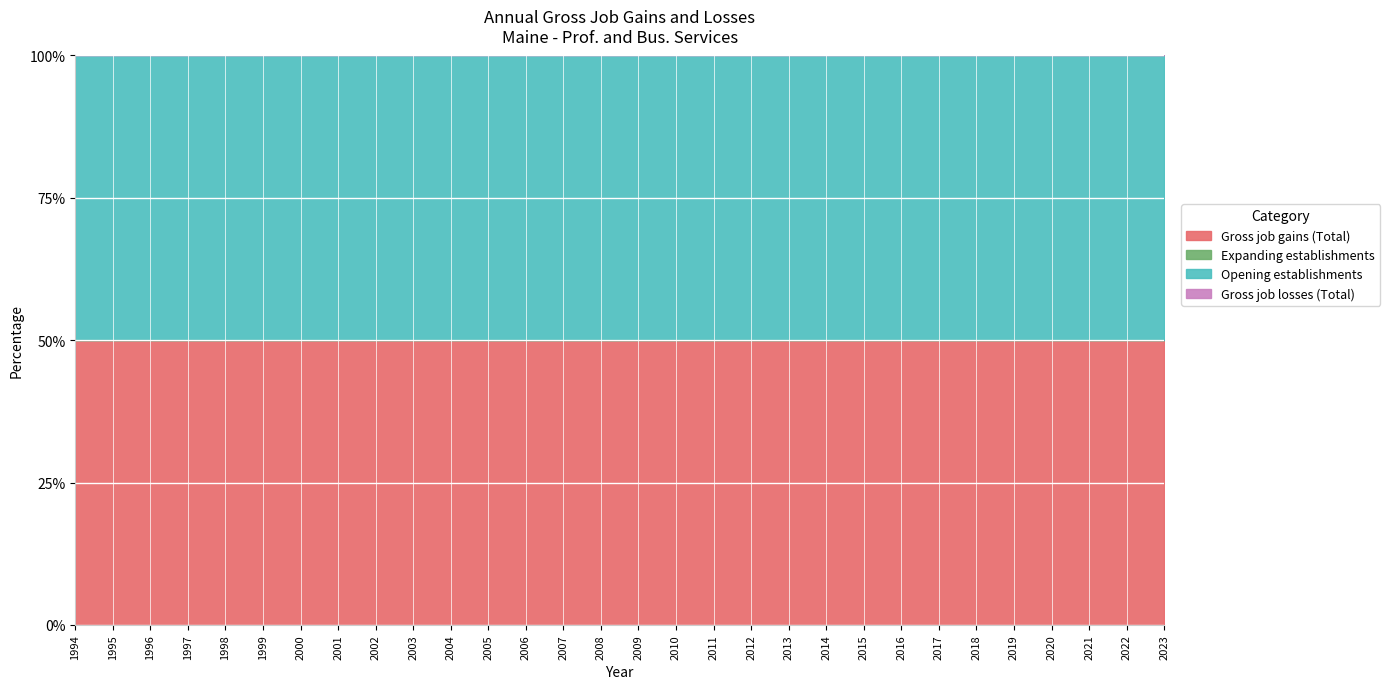

Reading right to left, list all the values displayed in this chart.

Gross job gains (Total): 2023=200	2022=200	2021=200	2020=200	2019=200	2018=200	2017=200	2016=200	2015=200	2014=200	2013=200	2012=200	2011=200	2010=200	2009=200	2008=200	2007=200	2006=200	2005=200	2004=200	2003=200	2002=200	2001=200	2000=200	1999=200	1998=200	1997=200	1996=200	1995=200	1994=200
Expanding establishments: 2023=0	2022=0	2021=0	2020=0	2019=0	2018=0	2017=0	2016=0	2015=0	2014=0	2013=0	2012=0	2011=0	2010=0	2009=0	2008=0	2007=0	2006=0	2005=0	2004=0	2003=0	2002=0	2001=0	2000=0	1999=0	1998=0	1997=0	1996=0	1995=0	1994=0
Opening establishments: 2023=200	2022=200	2021=200	2020=200	2019=200	2018=200	2017=200	2016=200	2015=200	2014=200	2013=200	2012=200	2011=200	2010=200	2009=200	2008=200	2007=200	2006=200	2005=200	2004=200	2003=200	2002=200	2001=200	2000=200	1999=200	1998=200	1997=200	1996=200	1995=200	1994=200
Gross job losses (Total): 2023=0	2022=0	2021=0	2020=0	2019=0	2018=0	2017=0	2016=0	2015=0	2014=0	2013=0	2012=0	2011=0	2010=0	2009=0	2008=0	2007=0	2006=0	2005=0	2004=0	2003=0	2002=0	2001=0	2000=0	1999=0	1998=0	1997=0	1996=0	1995=0	1994=0